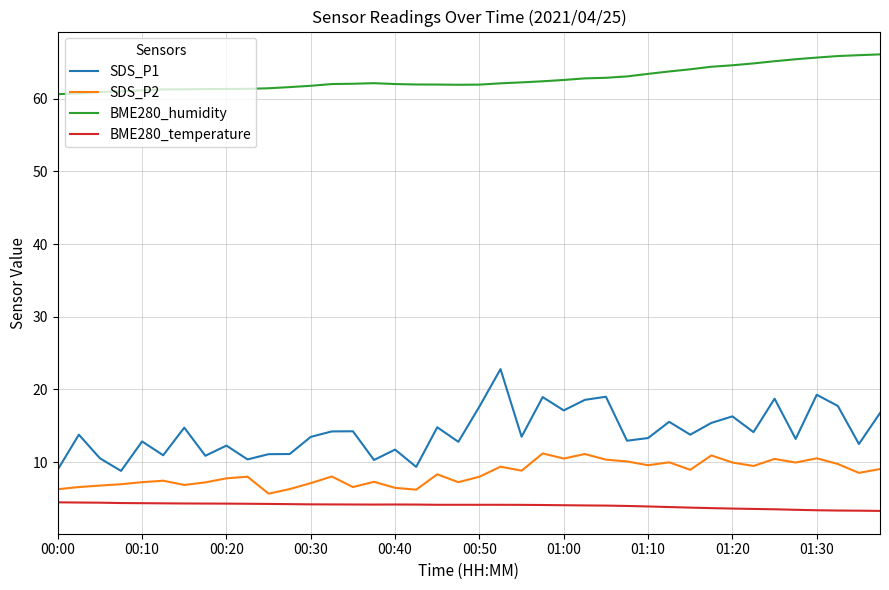

Does the chart display data point markers on the line(s)?

No